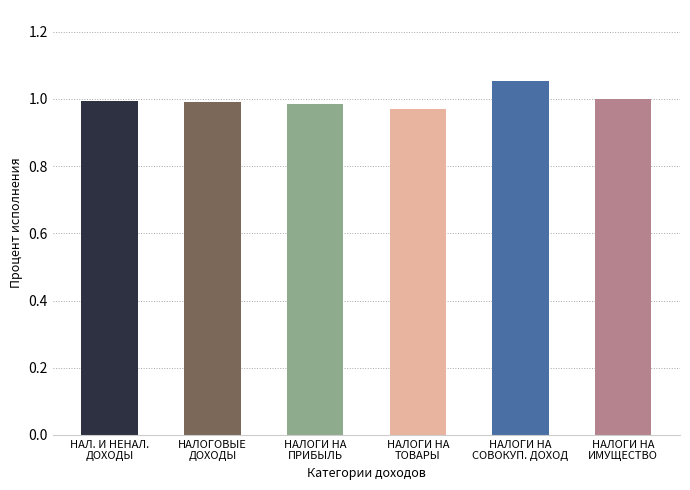

What is the sum of all values?

6.0